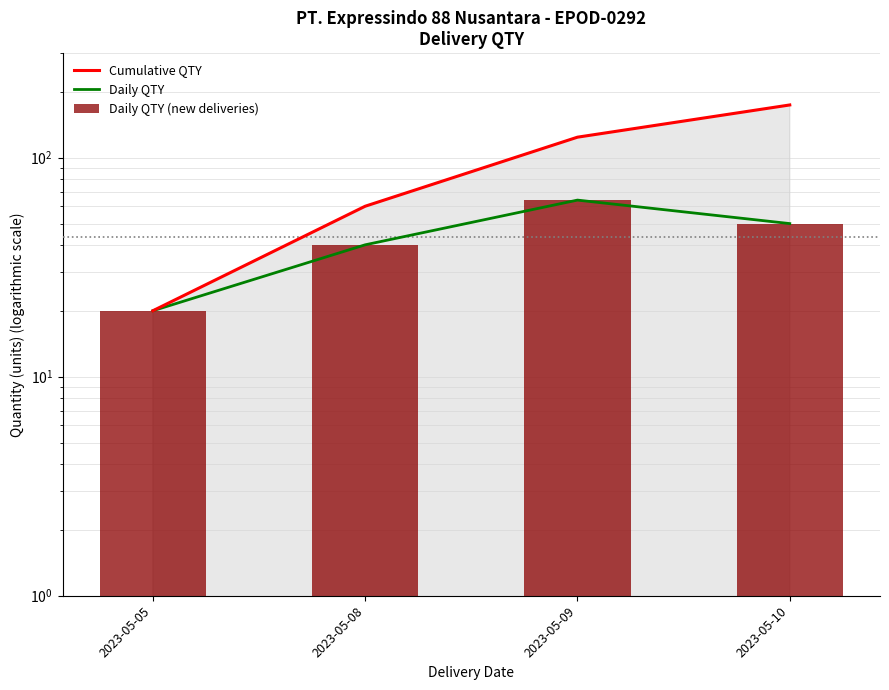

Does the chart contain stacked bars?

No